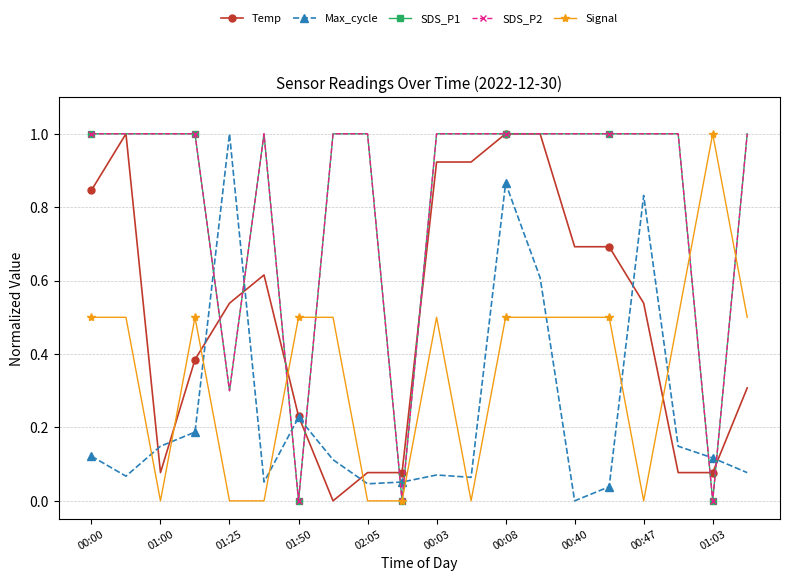

Is this an area chart (filled region under the line)?

No